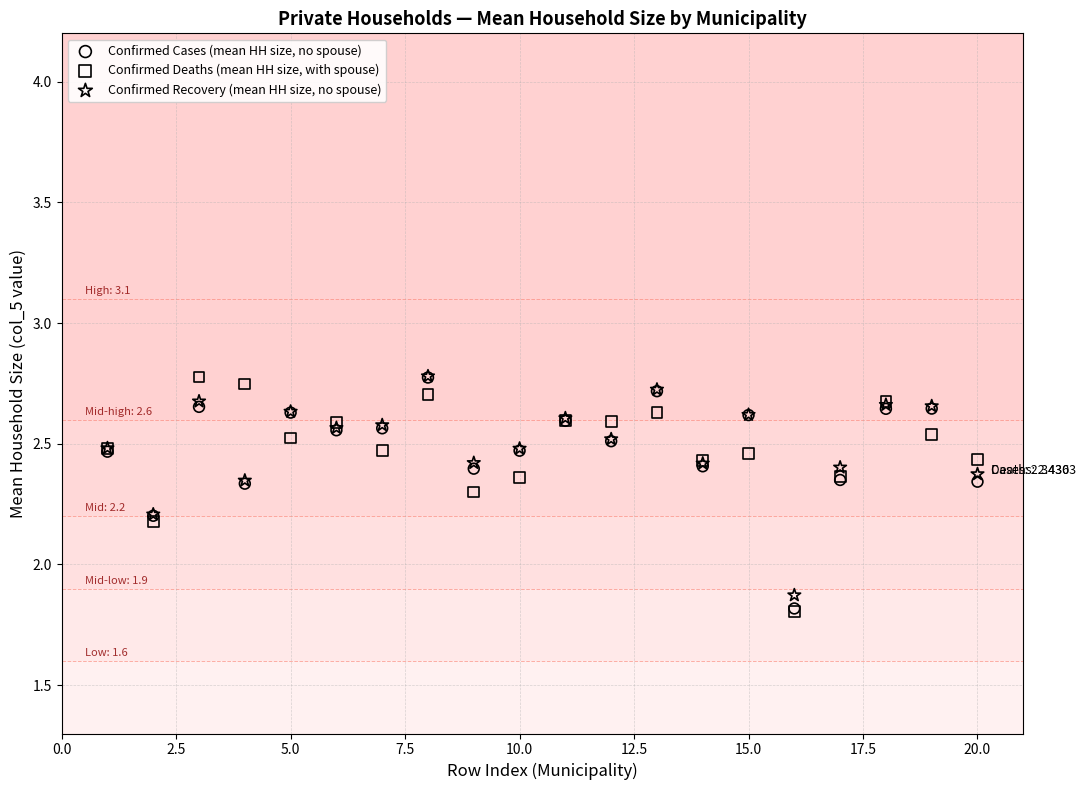

Across all series, what Y value is closest to 2?

1.9